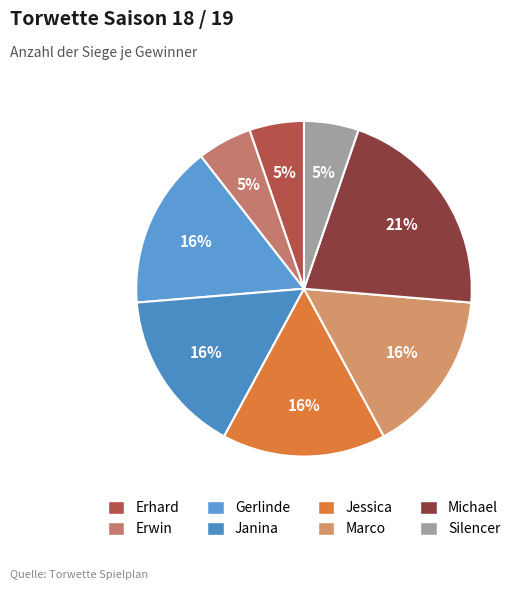

To the nearest percent, what is the combined percentage of Janina and Silencer?

21%